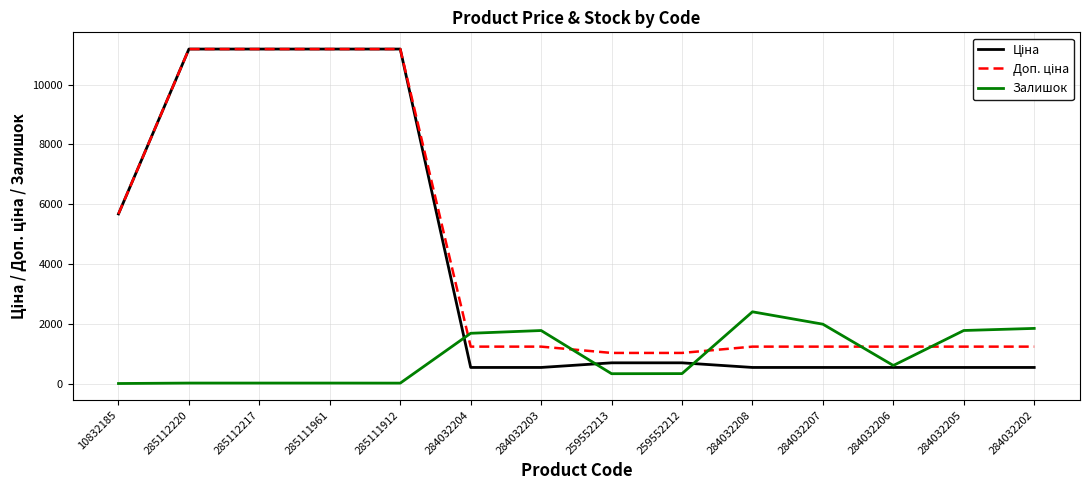

True or false: Залишок has a value of 605.0 at 284032206.

True